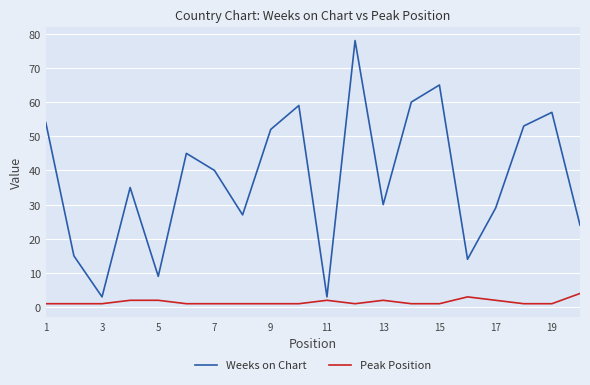

What are all the series names shown in the legend?

Weeks on Chart, Peak Position